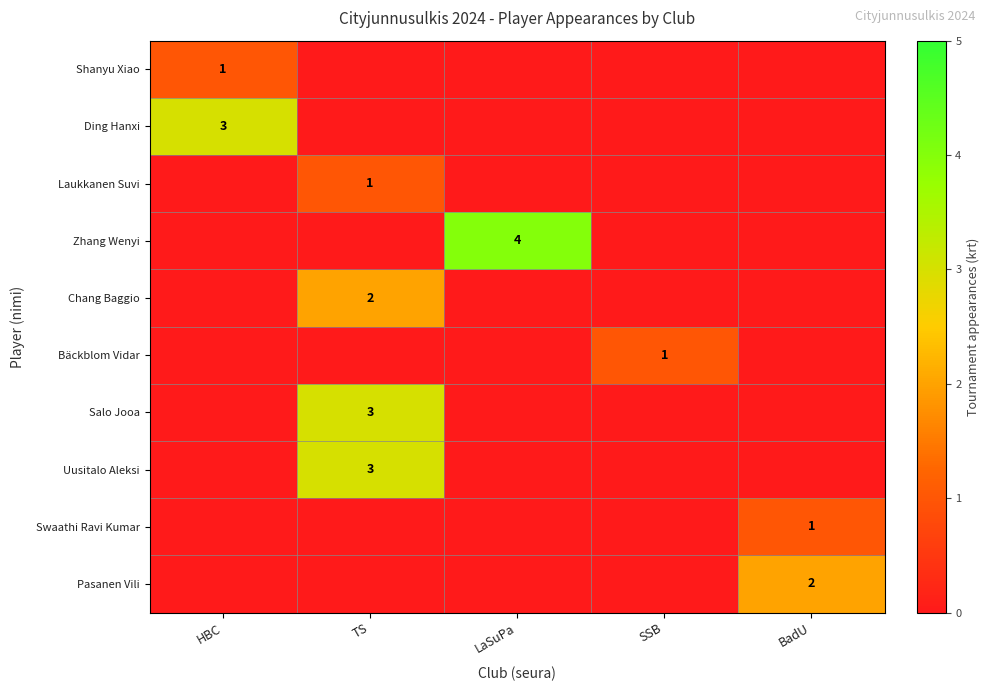

The Bäckblom Vidar series shows 2 at SSB. True or false?

False